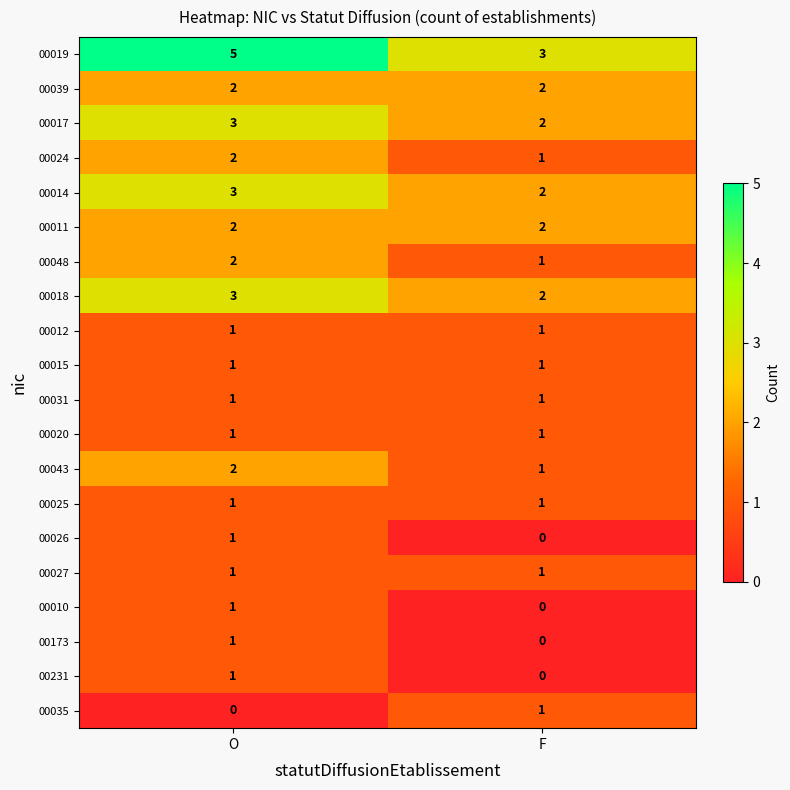

What is the sum of all 00048 values?

3